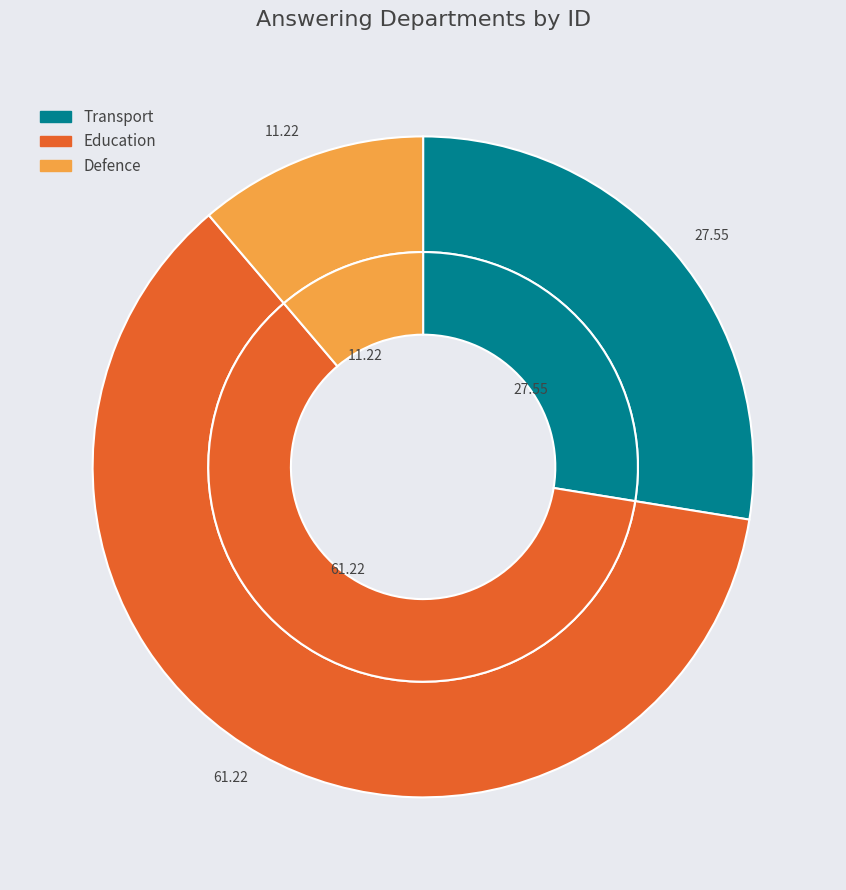

To the nearest percent, what percentage of the pie is Transport?

28%